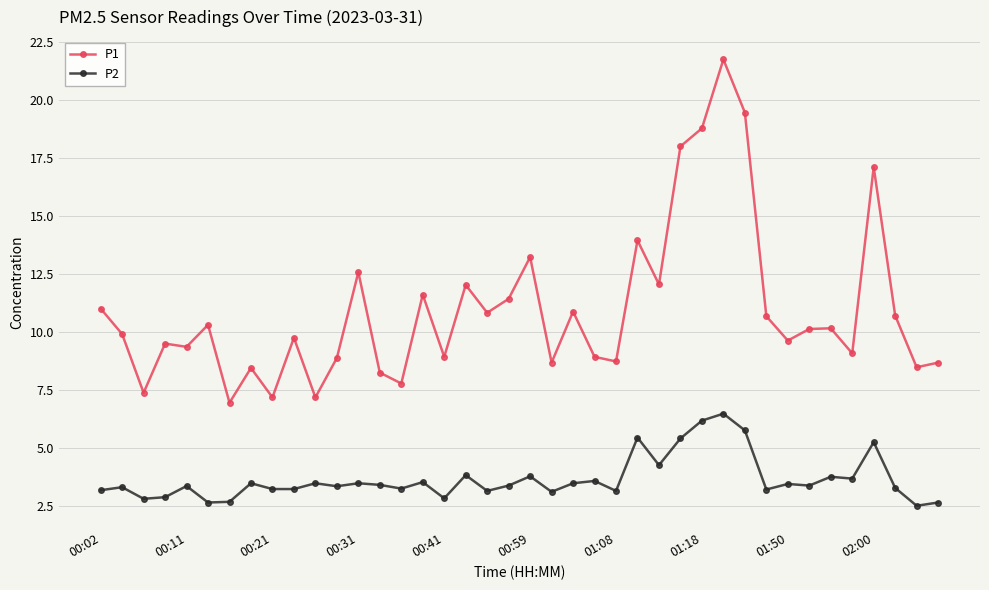

List the series in order of their peak value, lowest first.

P2, P1